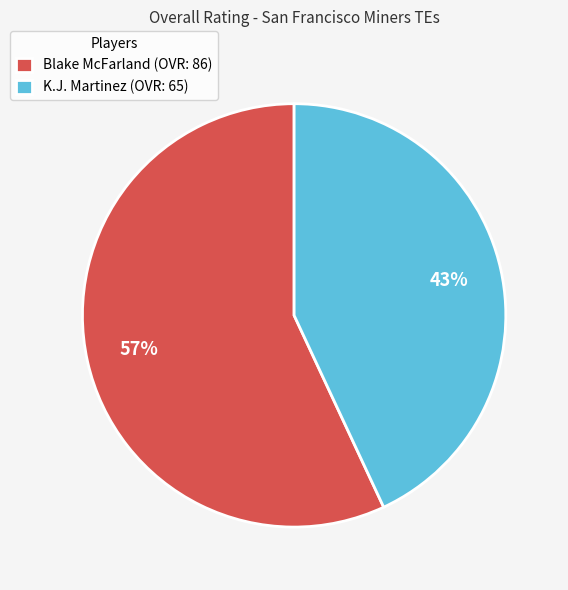

Is Blake McFarland the majority of the pie?

Yes